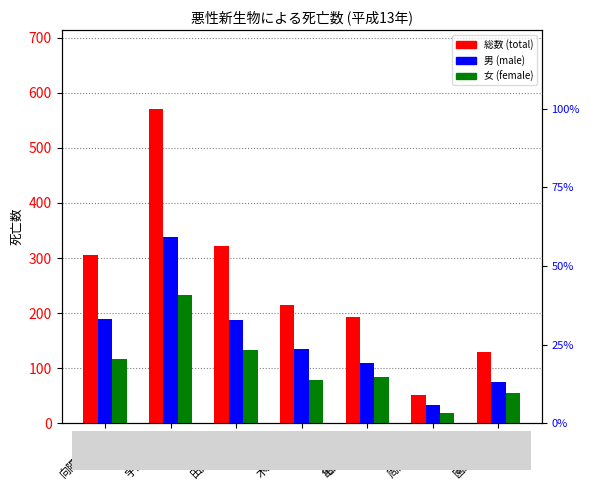

Reading left to right, what are all the values shown in this chart?

総数 (total): 306	571	321	214	193	52	130
男 (male): 189	338	188	135	109	34	75
女 (female): 117	233	133	79	84	18	55